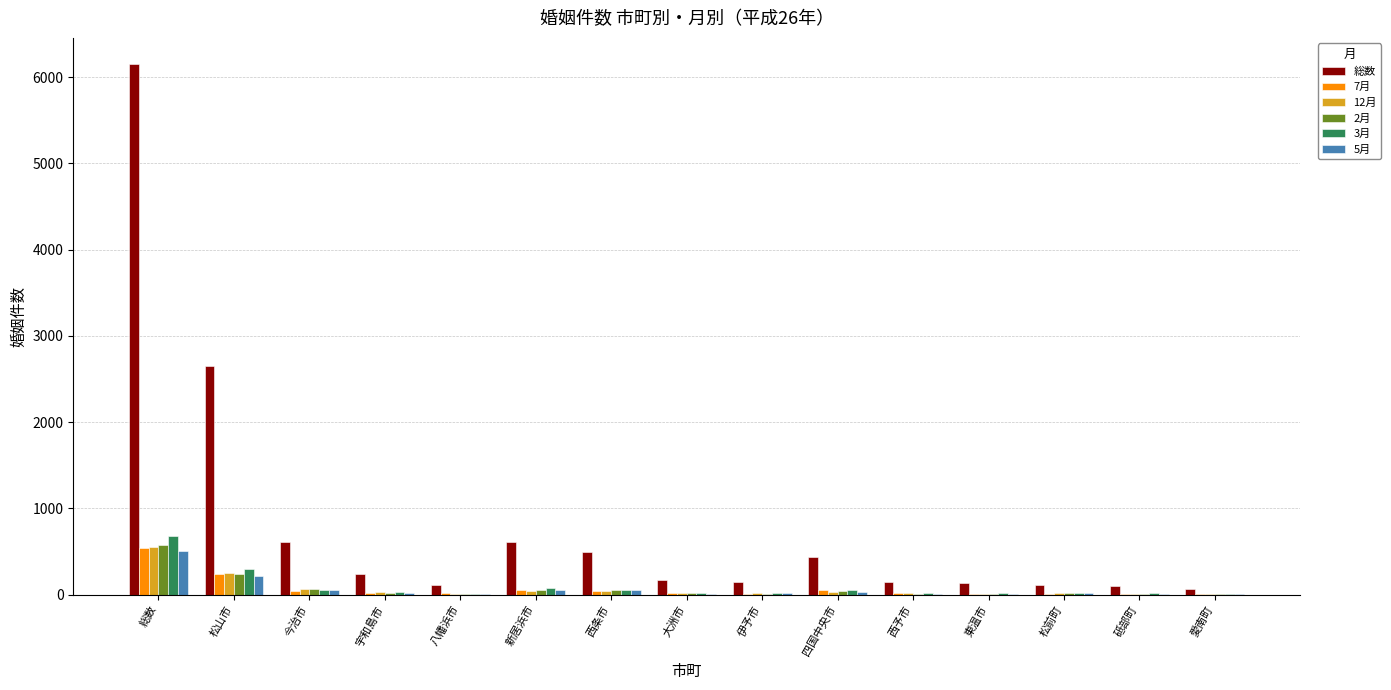

What is the average value of the 5月 series?

67